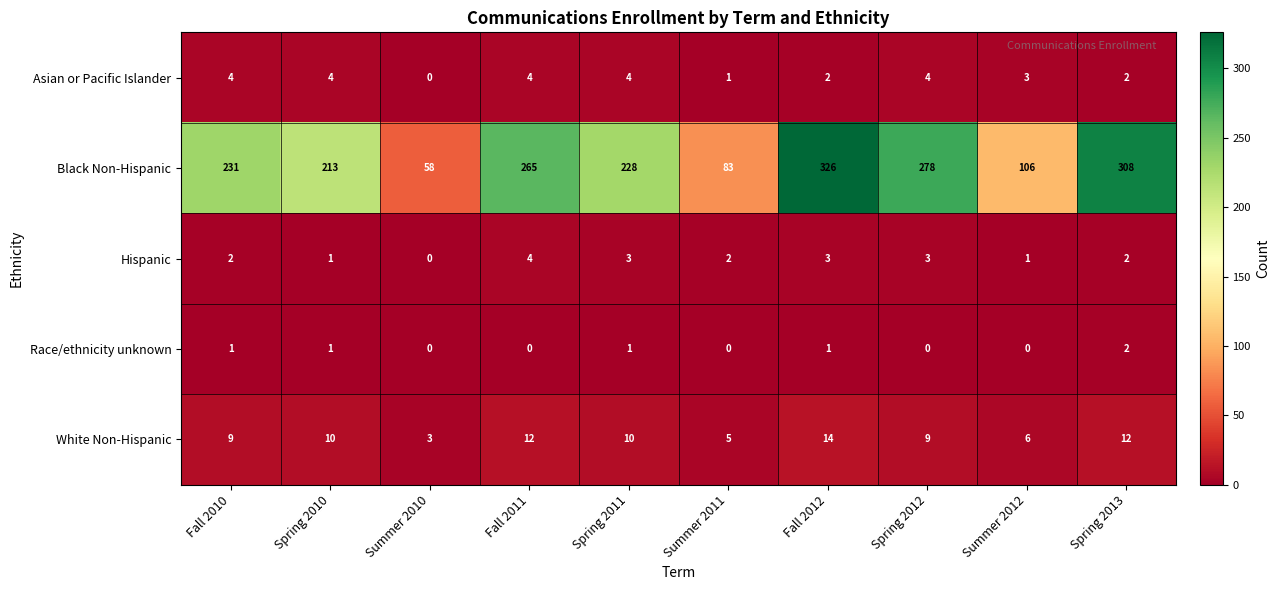

How many values in Asian or Pacific Islander are above zero?

9